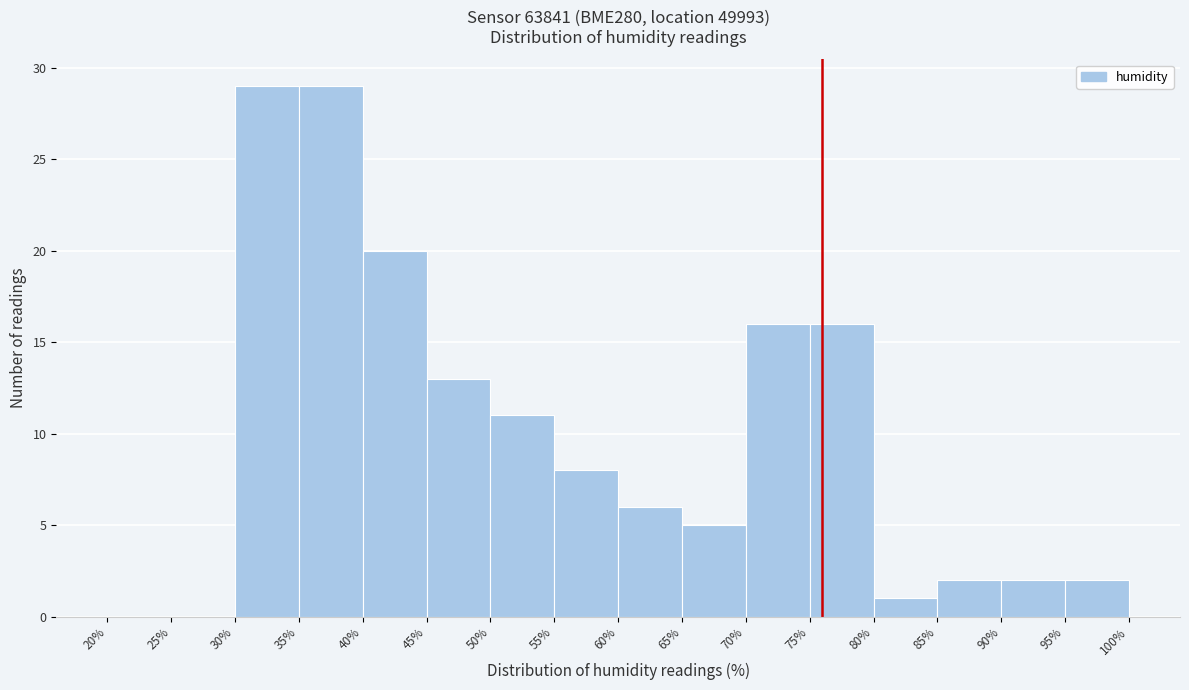

Reading left to right, list every bar in this chart as the range it spans on the x-axis followed by its height. The values are not printed on the chart, so give them approximately, as read against the axis.

20% to 25%: 0
25% to 30%: 0
30% to 35%: 29
35% to 40%: 29
40% to 45%: 20
45% to 50%: 13
50% to 55%: 11
55% to 60%: 8
60% to 65%: 6
65% to 70%: 5
70% to 75%: 16
75% to 80%: 16
80% to 85%: 1
85% to 90%: 2
90% to 95%: 2
95% to 100%: 2